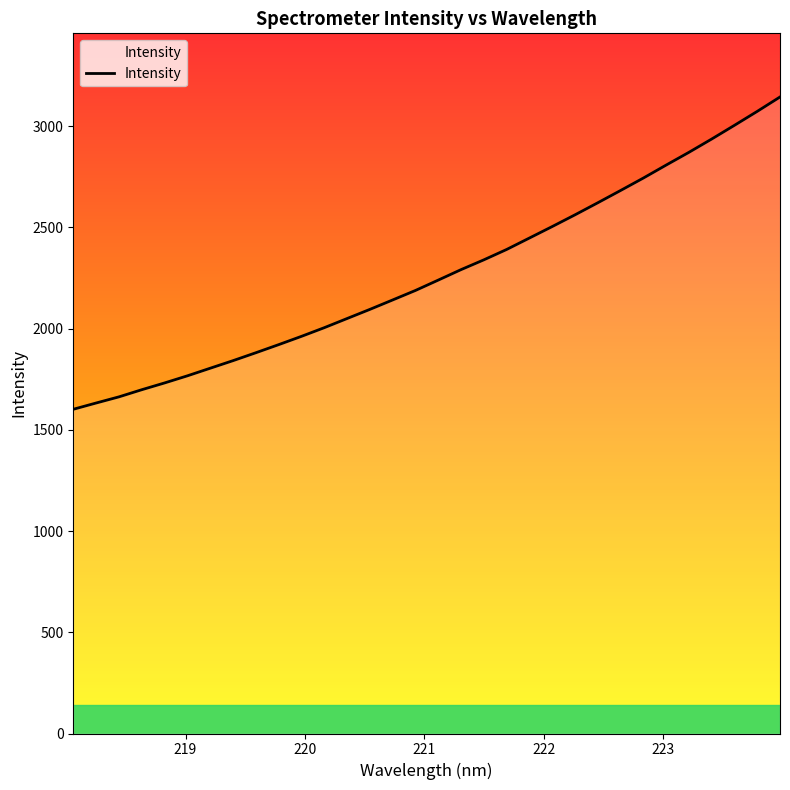

What is the difference between the maximum and minimum values?

1542.8